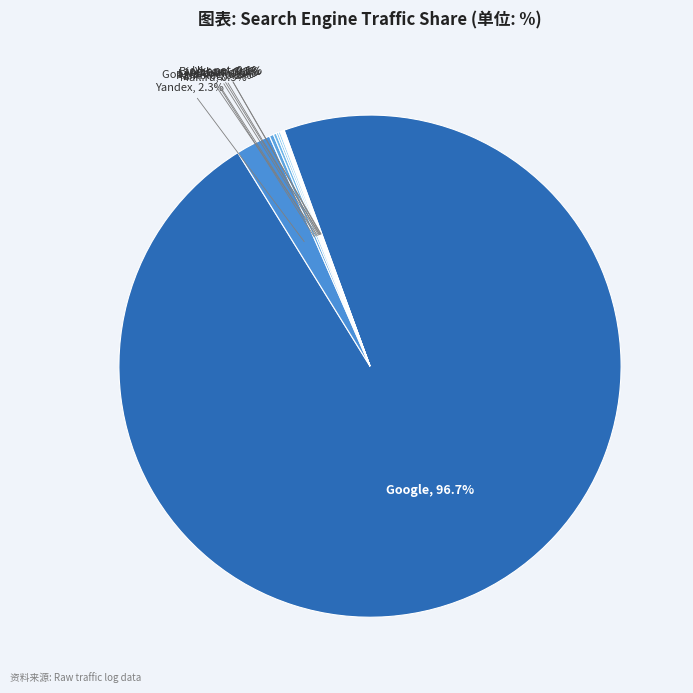

Which slice is the largest?

Google